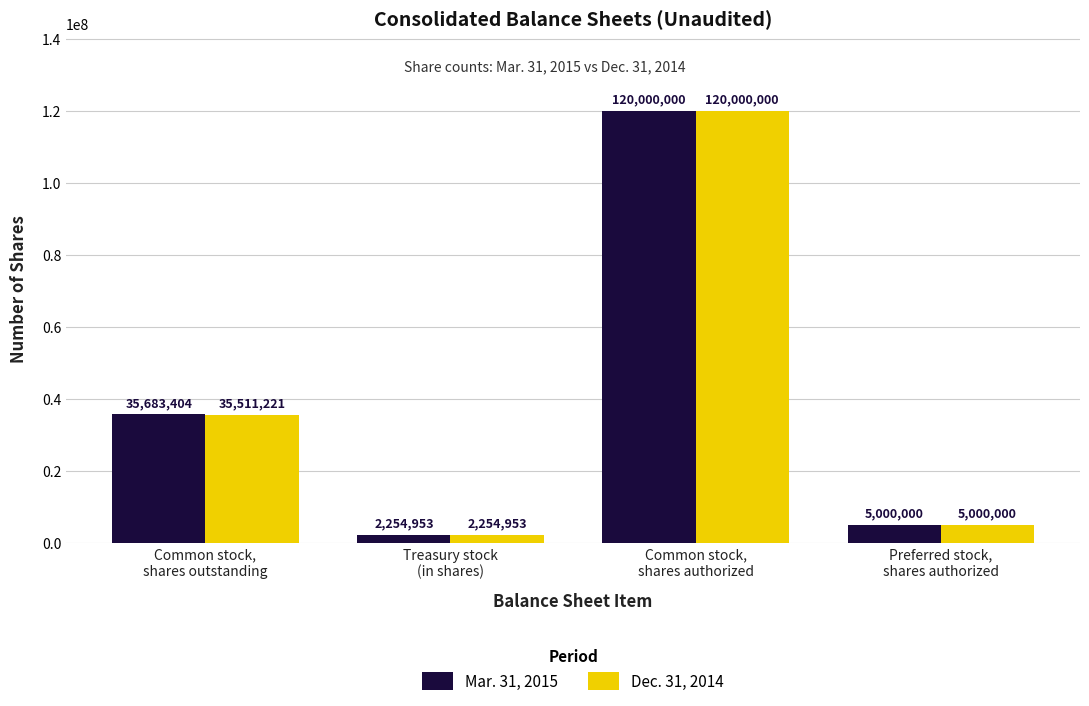

How many bars are there in total?

8